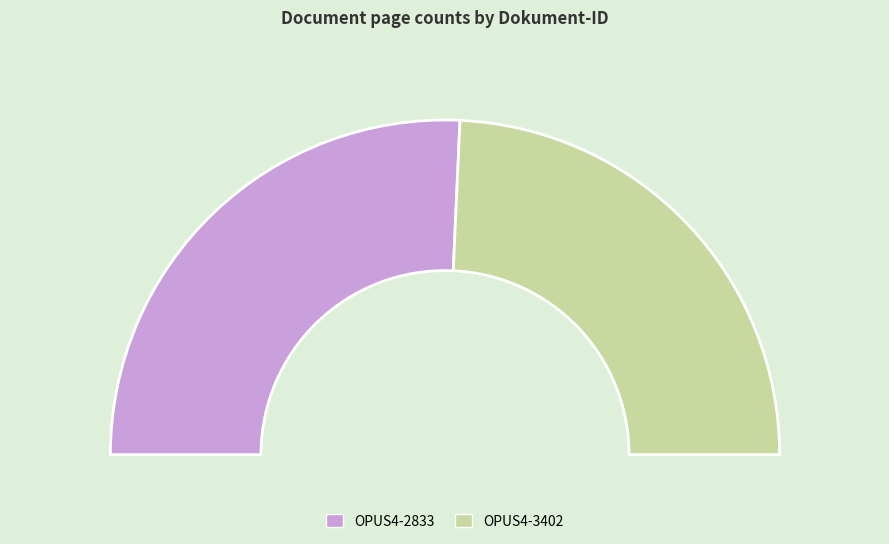

Which slice represents more than half of the pie?

OPUS4-2833